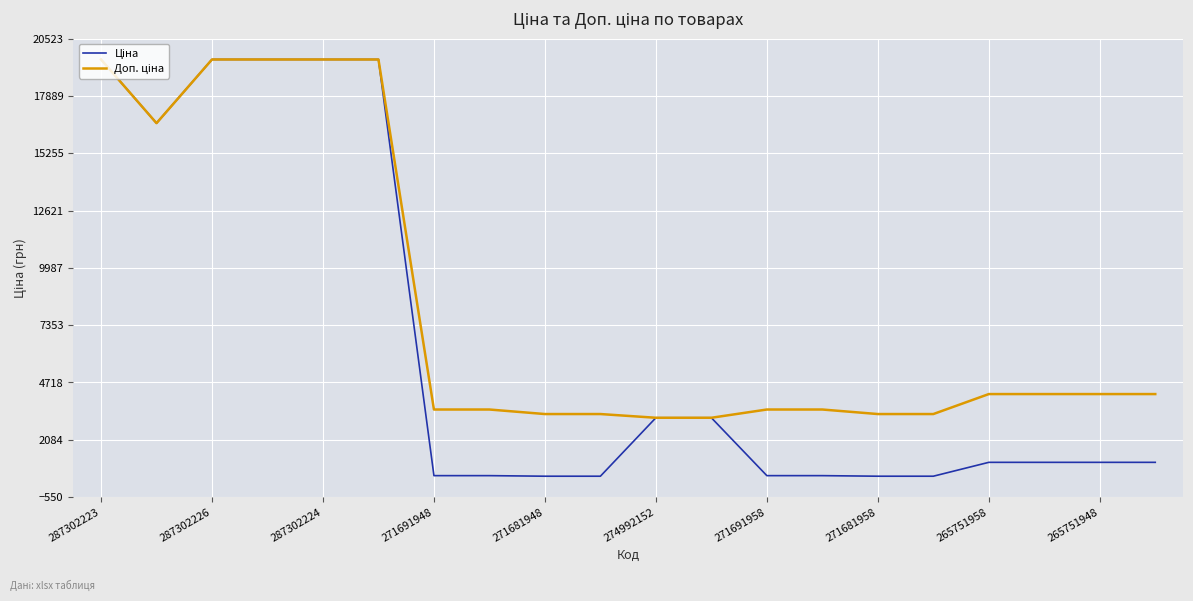

Reading left to right, extract all data points from this chart.

Ціна: 19564.9	16636.8	19564.9	19564.9	19564.9	19564.9	434.3	434.3	408.2	408.2	3094.7	3094.7	434.3	434.3	408.2	408.2	1046.0	1046.0	1046.0	1046.0
Доп. ціна: 19564.9	16636.8	19564.9	19564.9	19564.9	19564.9	3474.1	3474.1	3265.8	3265.8	3095.0	3095.0	3474.1	3474.1	3265.8	3265.8	4184.0	4184.0	4184.0	4184.0